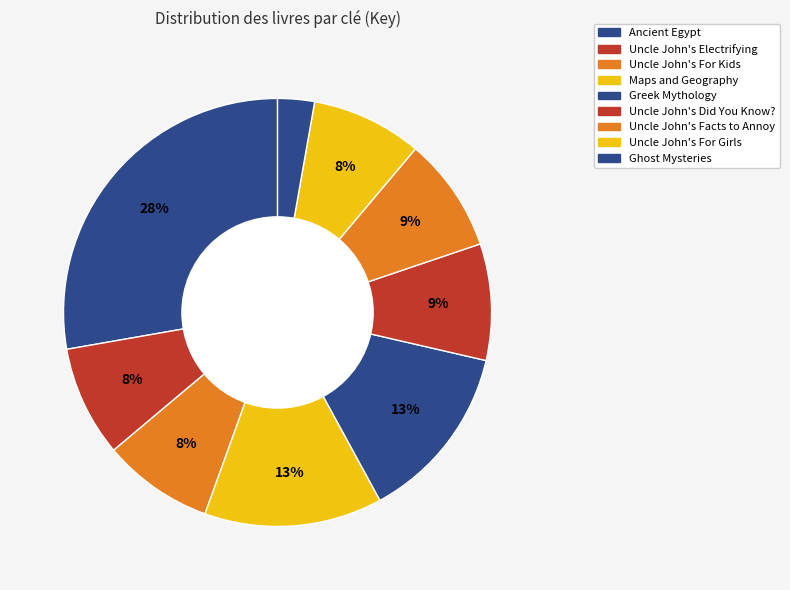

What portion of the pie excludes Uncle John's Electrifying?

91.6%